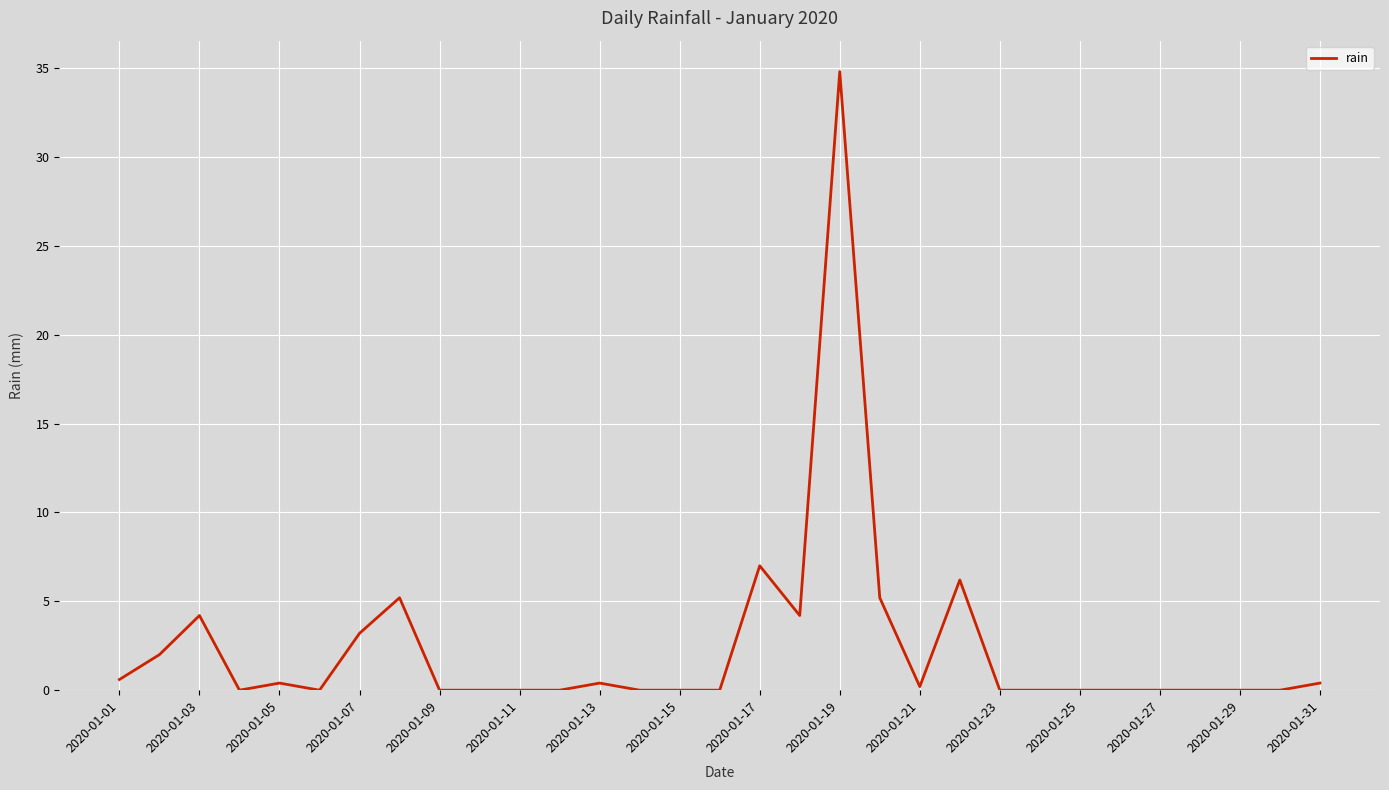

What is the greatest value displayed?

34.8